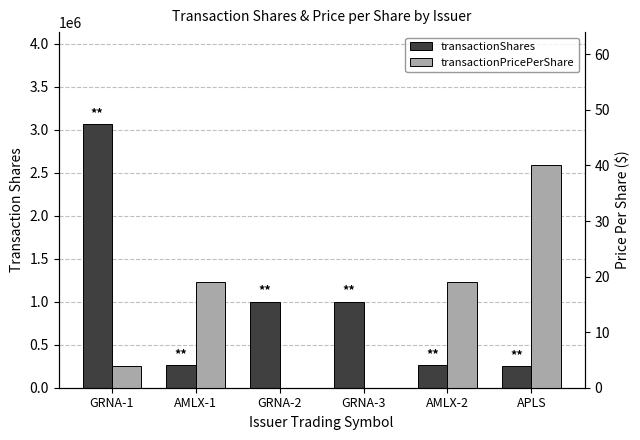

How many series are shown in this chart?

2